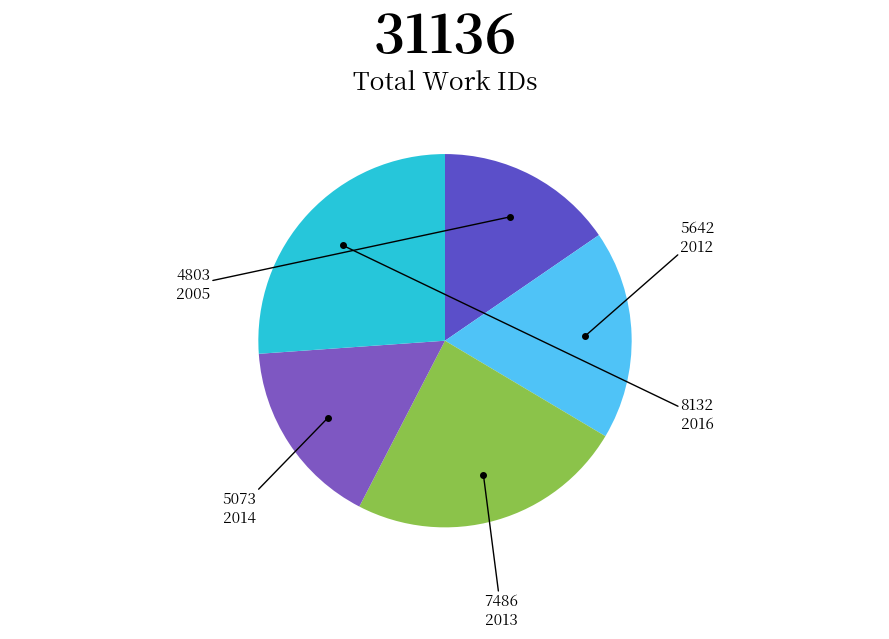

How many segments does this pie chart have?

5